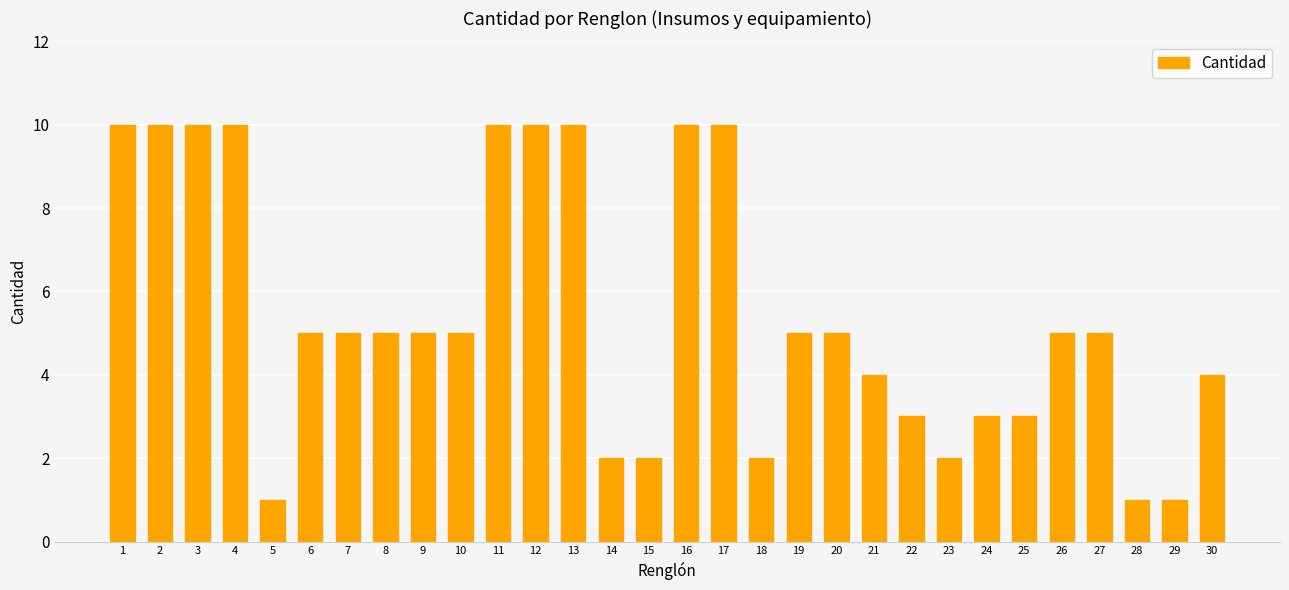

Reading left to right, what are all the values shown in this chart?

1=10	2=10	3=10	4=10	5=1	6=5	7=5	8=5	9=5	10=5	11=10	12=10	13=10	14=2	15=2	16=10	17=10	18=2	19=5	20=5	21=4	22=3	23=2	24=3	25=3	26=5	27=5	28=1	29=1	30=4